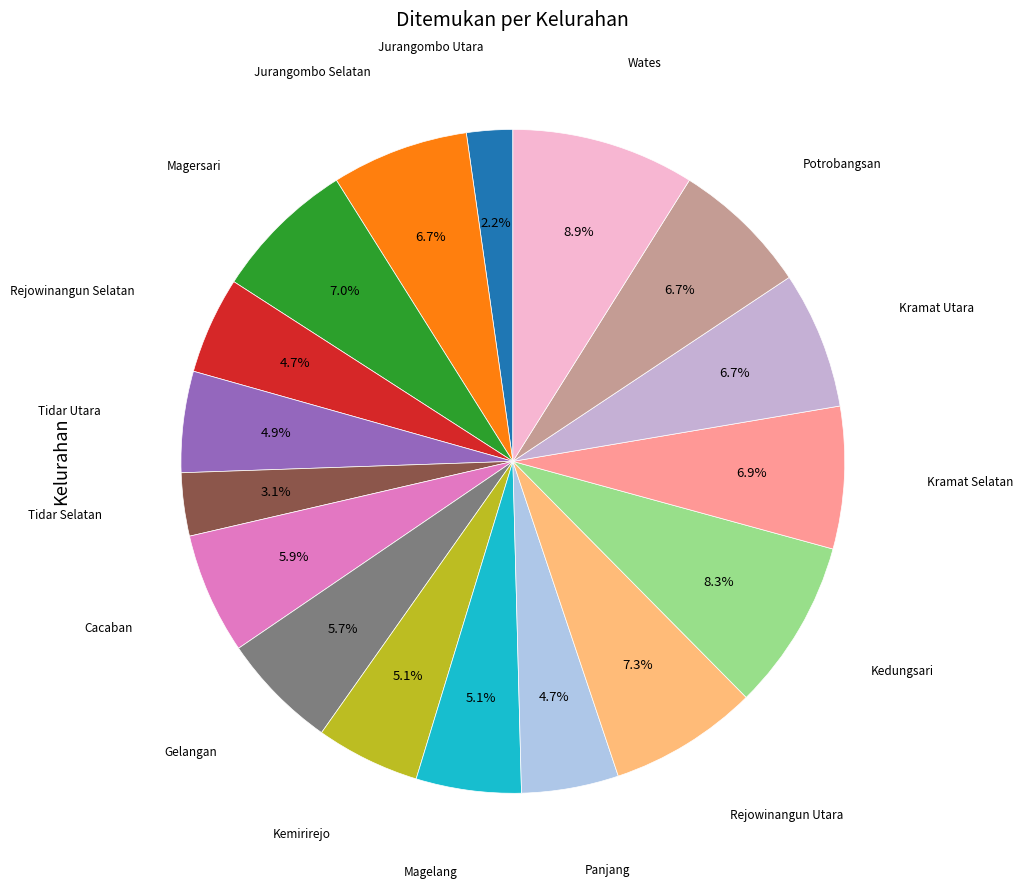

How many slices are in this pie chart?

17